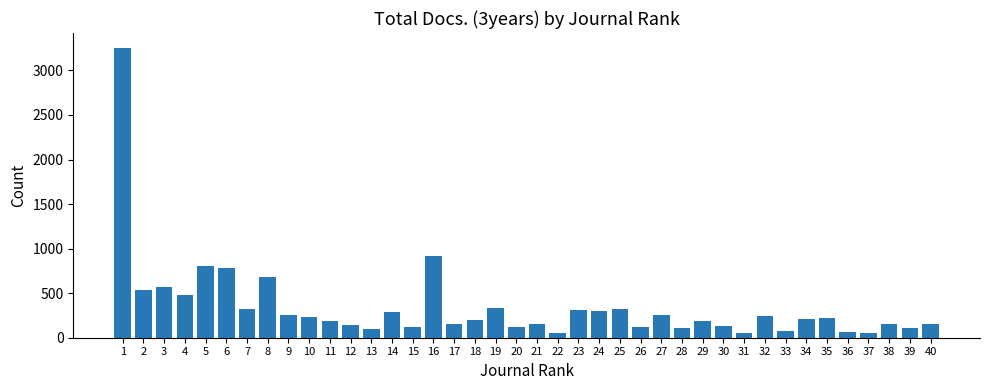

The value at 13 is 93. True or false?

True